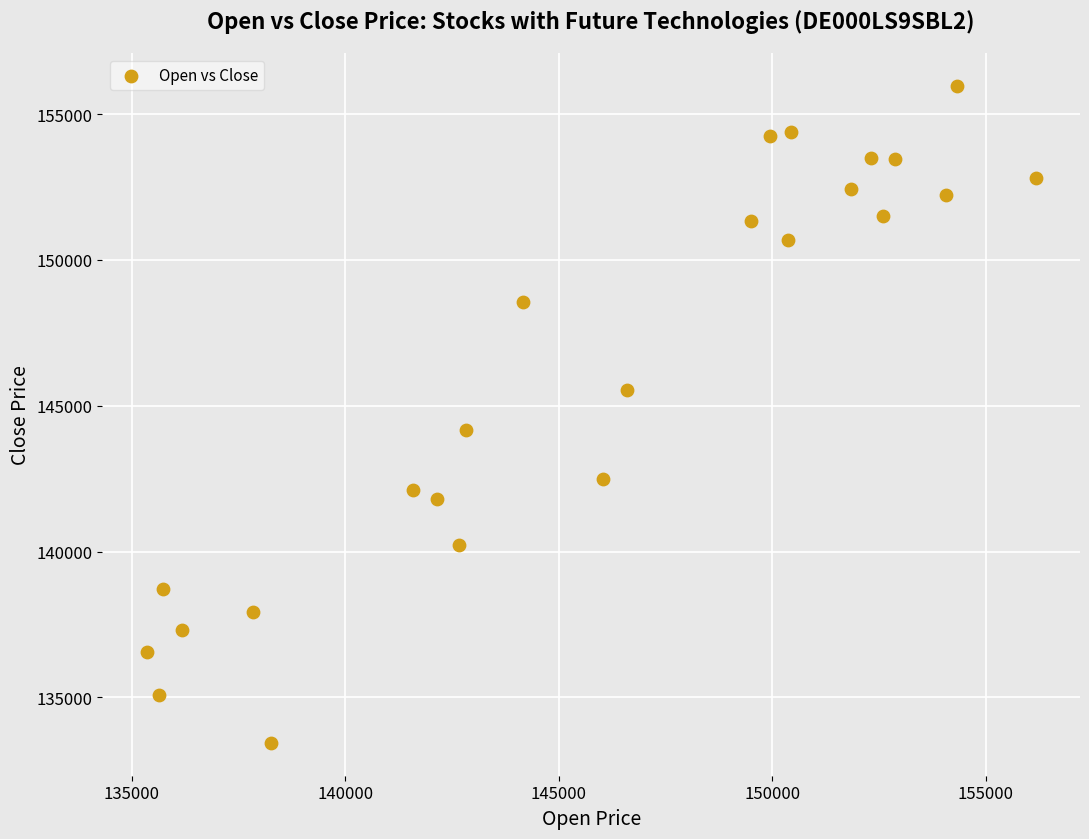

What Y value in the scatter plot is closest to 144707?

144156